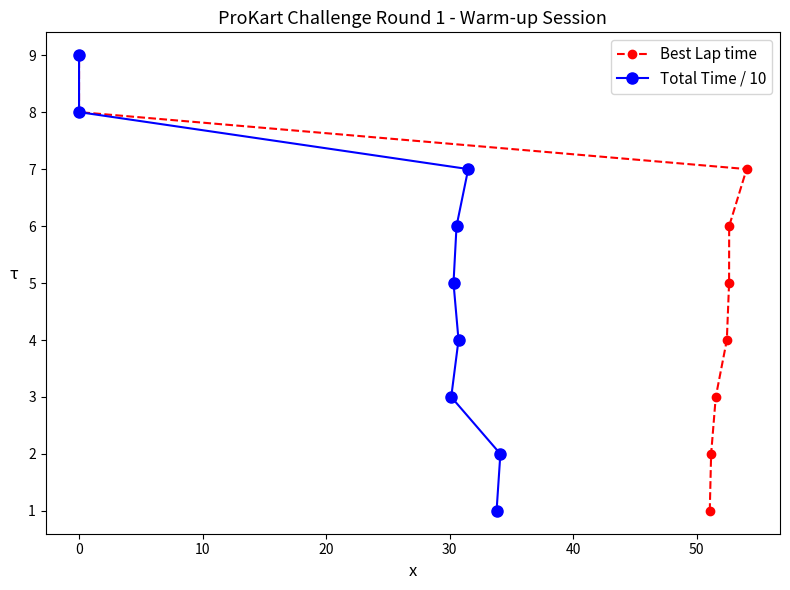

Does the chart have visible grid lines?

No